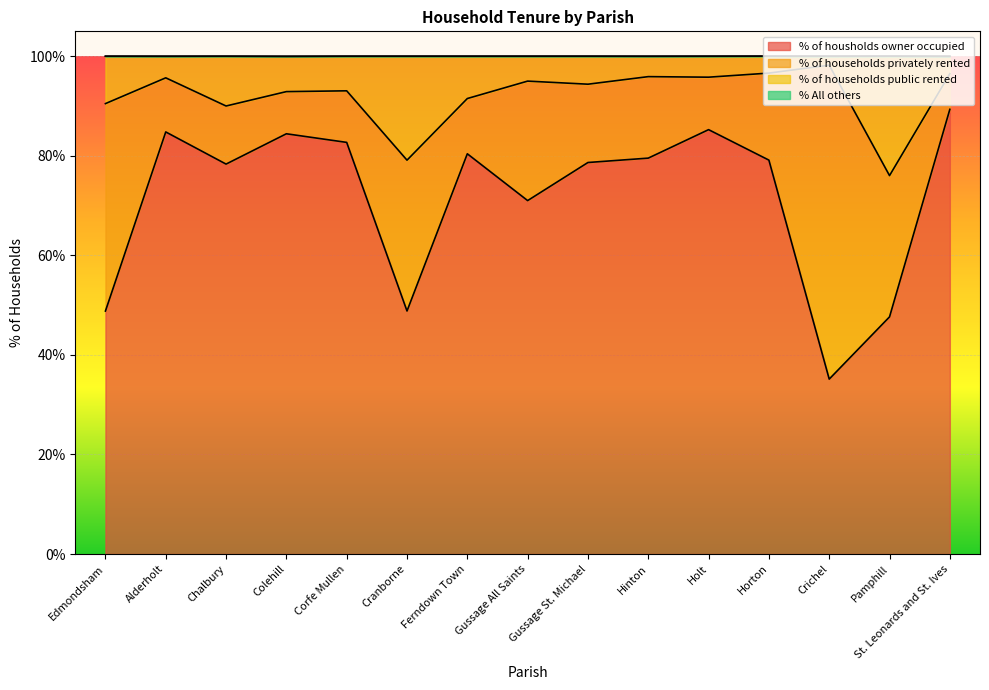

At which category does % of housholds owner occupied reach its first local peak?

Alderholt